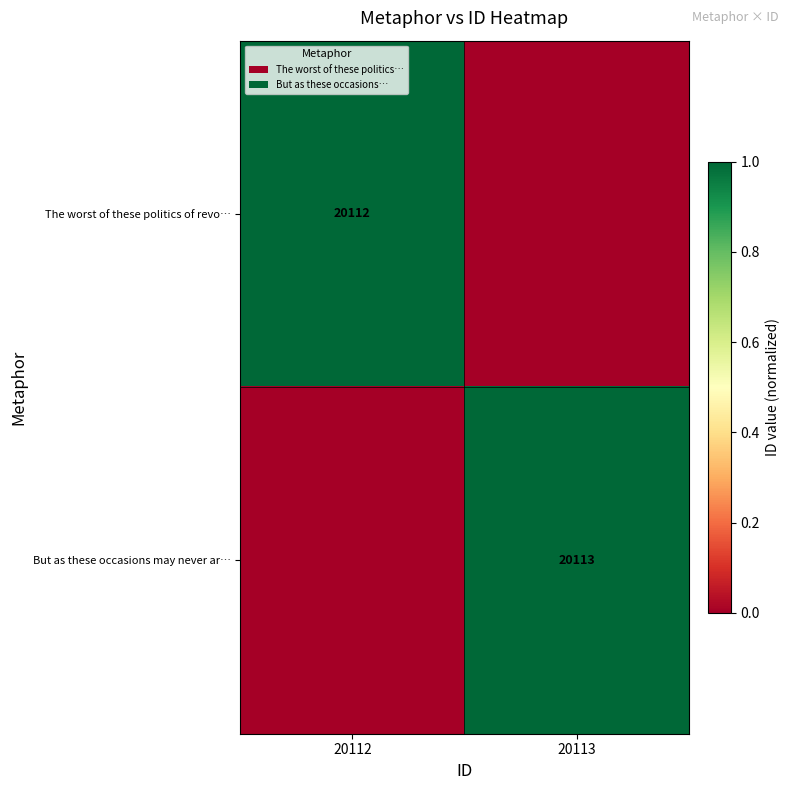

At how many categories does at least one series exceed 0?

2